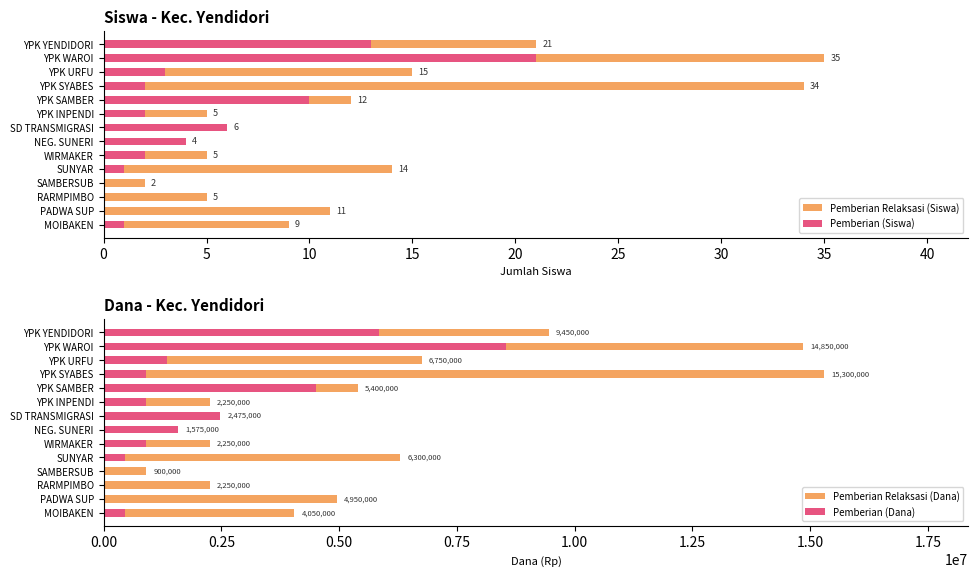

The Pemberian (Siswa) series shows 1 at SUNYAR. True or false?

False